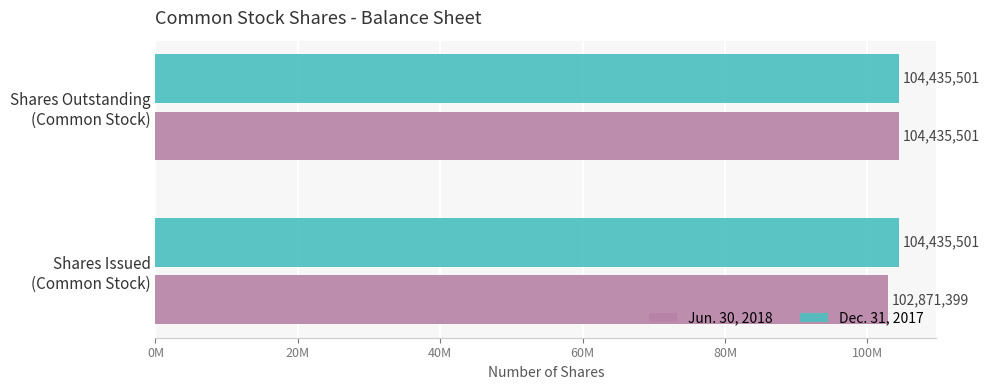

What are all the series names shown in the legend?

Jun. 30, 2018, Dec. 31, 2017